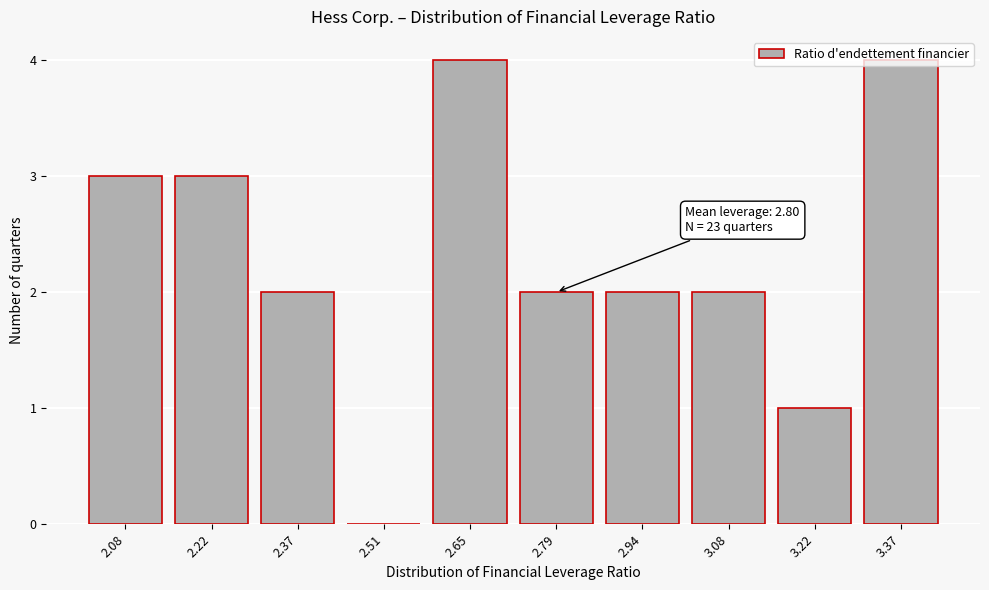

What is the ratio of the value at 2.94 to the value at 3.37?

0.5